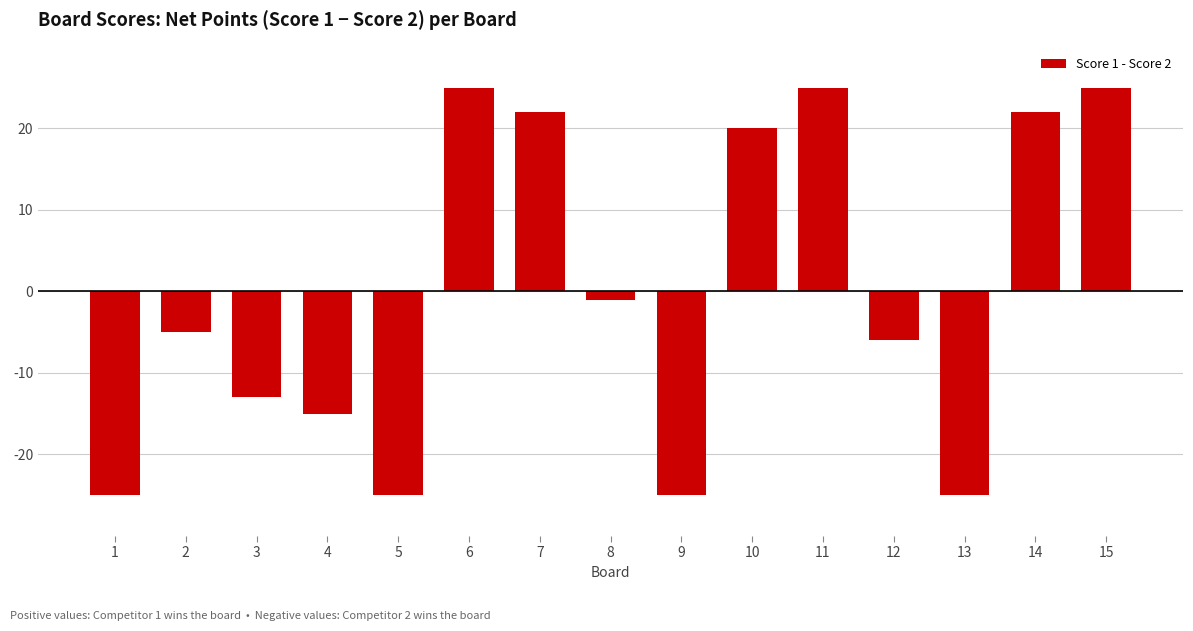

How many categories are shown in the chart?

15